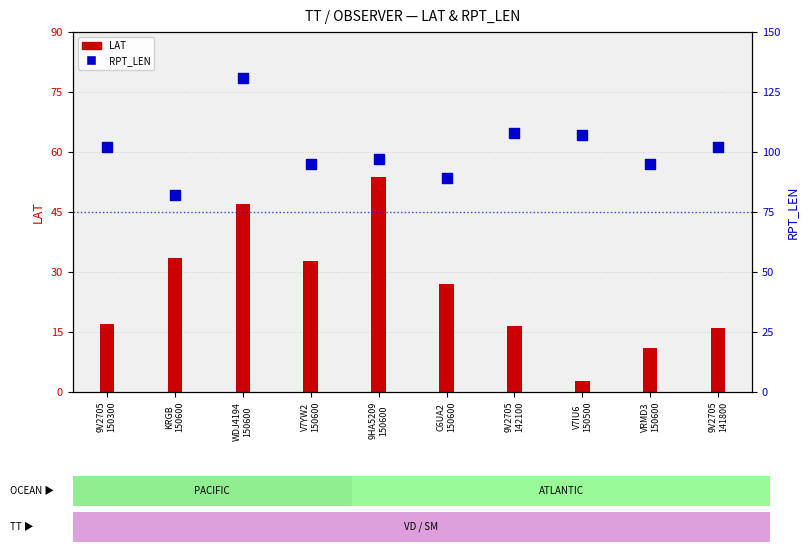

Which series reaches the maximum Y coordinate?

RPT_LEN